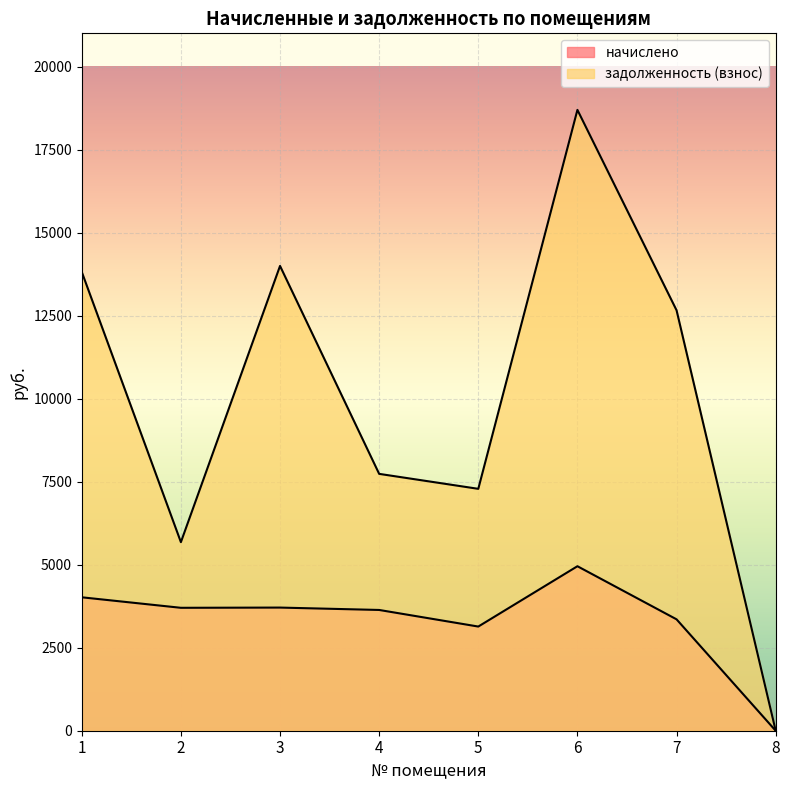

Does the chart display data point markers on the line(s)?

No